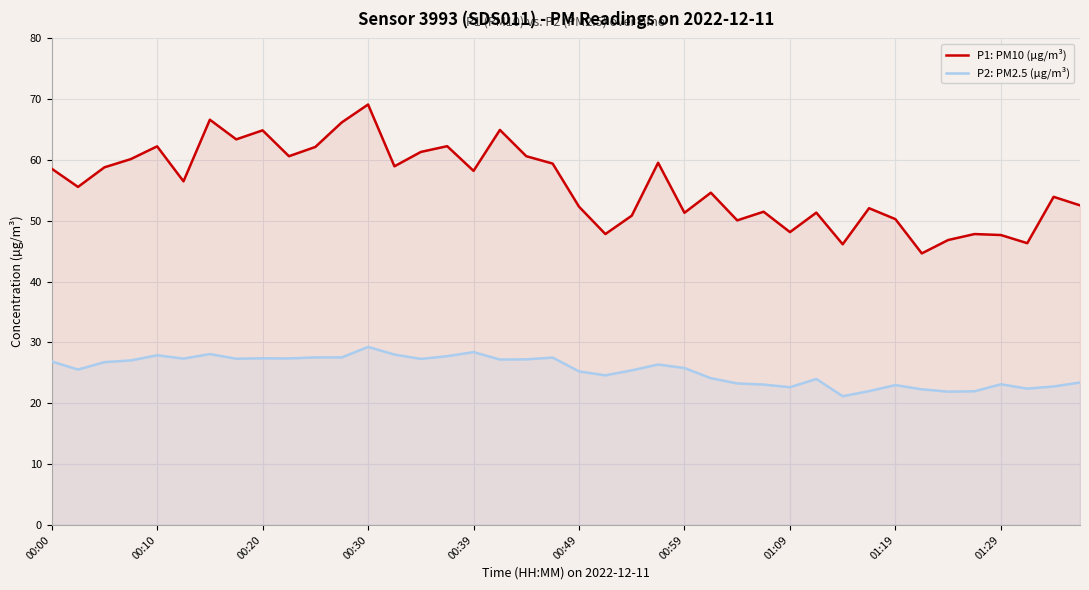

What is the approximate value of P1: PM10 (µg/m³) at 18?

60.6